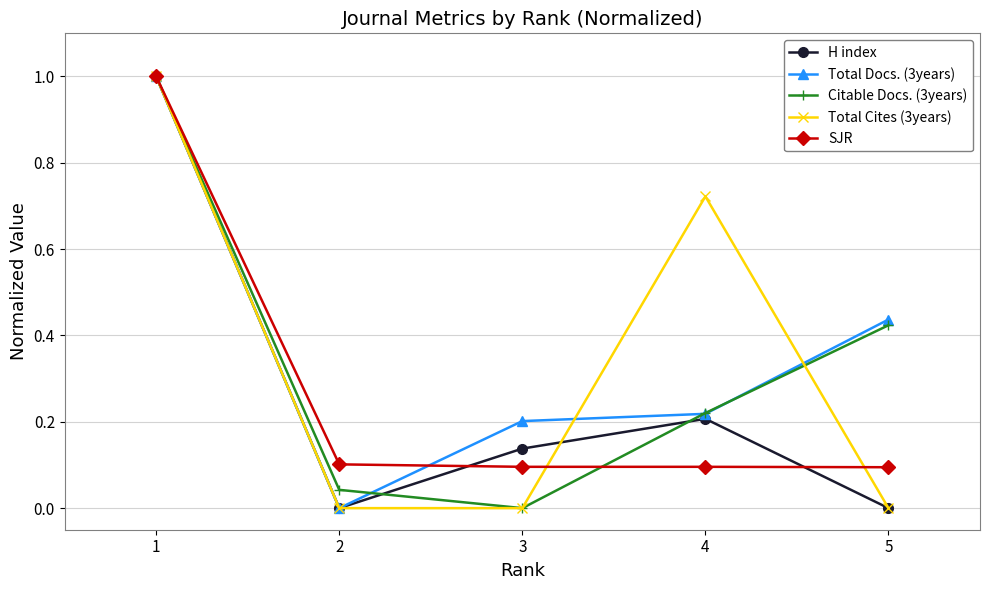

How many interior local valleys does the Total Docs. (3years) series have?

1